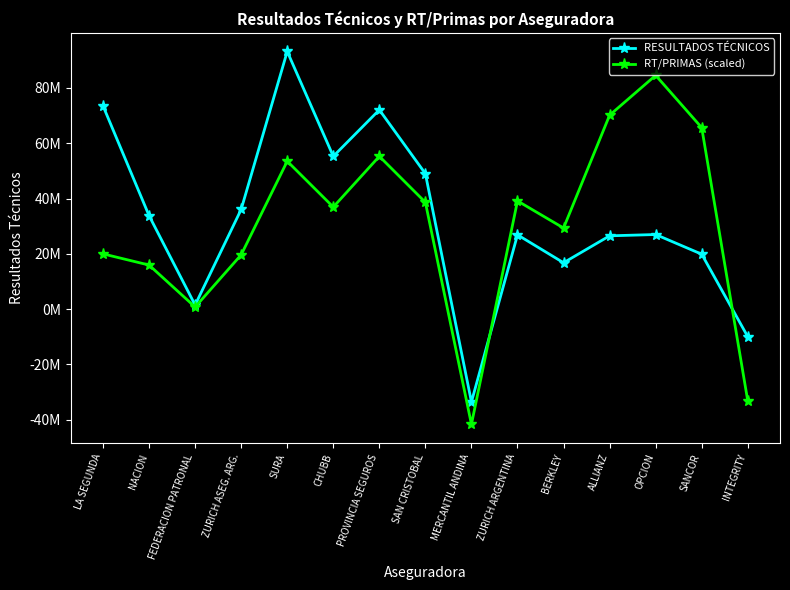

List the series in order of their peak value, highest first.

RESULTADOS TÉCNICOS, RT/PRIMAS (scaled)